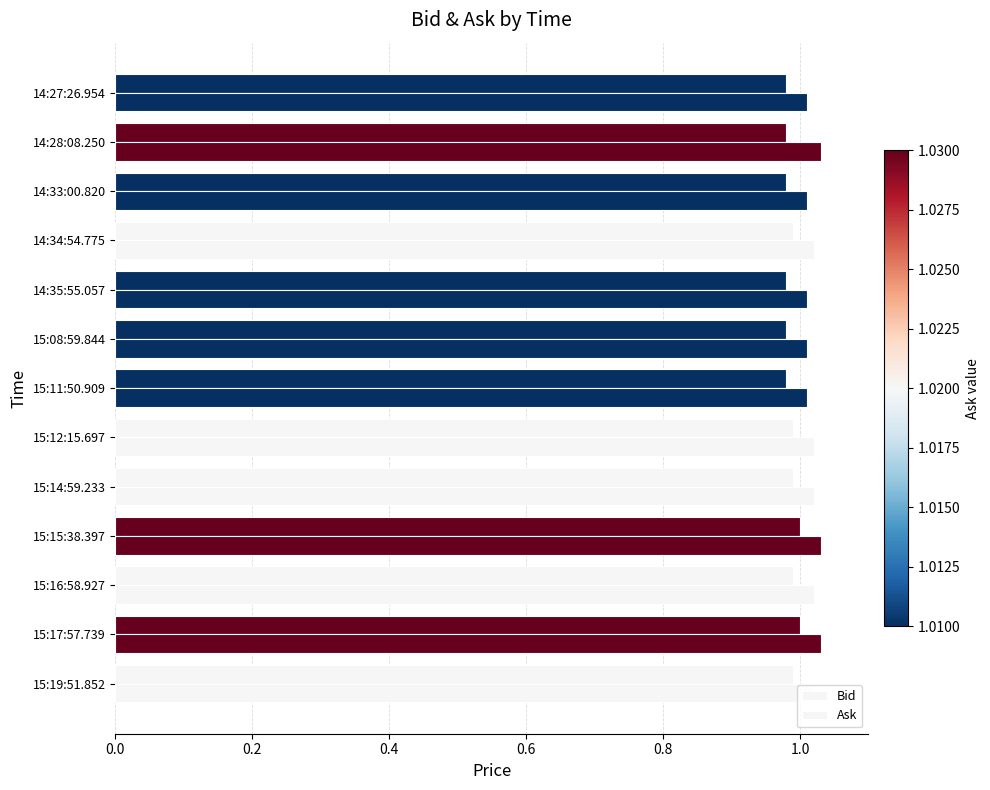

How many distinct data groups are displayed?

2